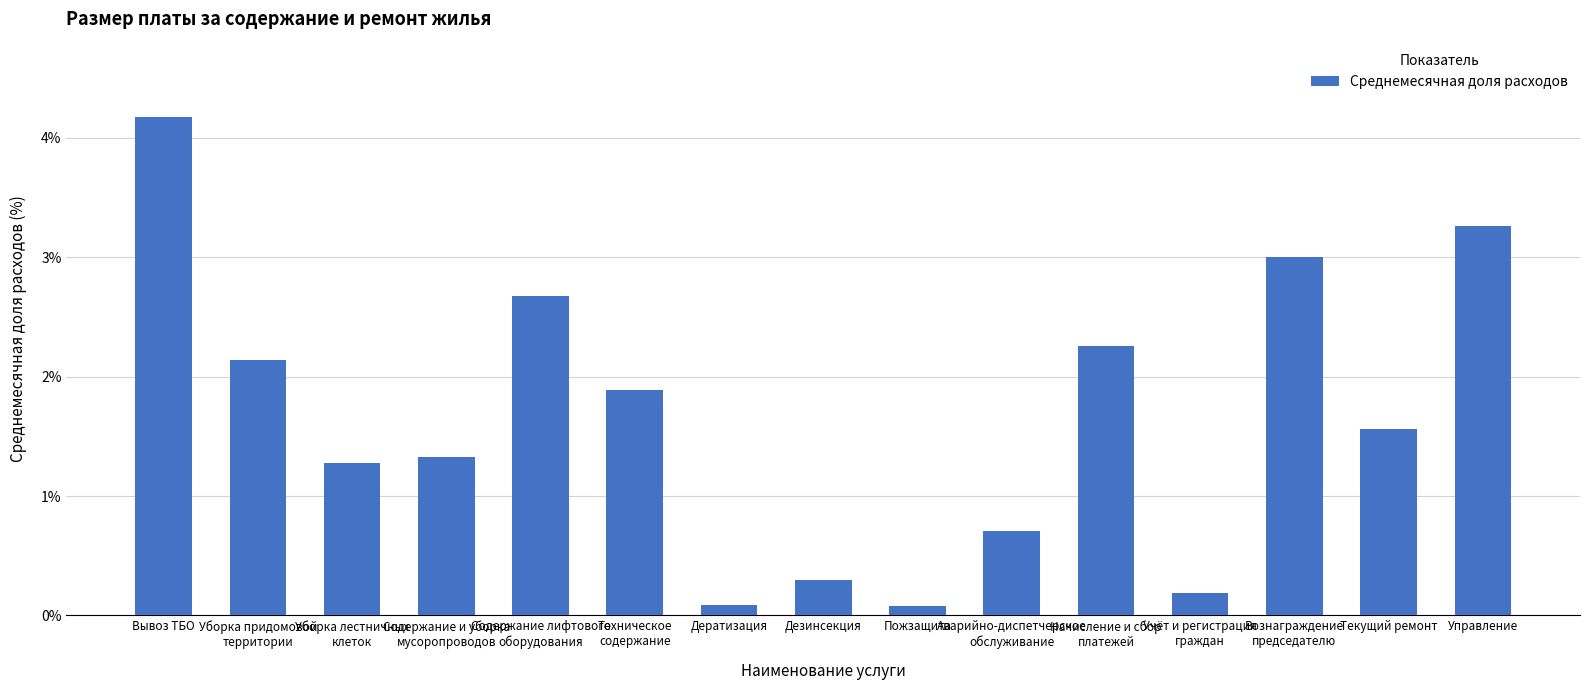

Count the number of values greater than 1.

10